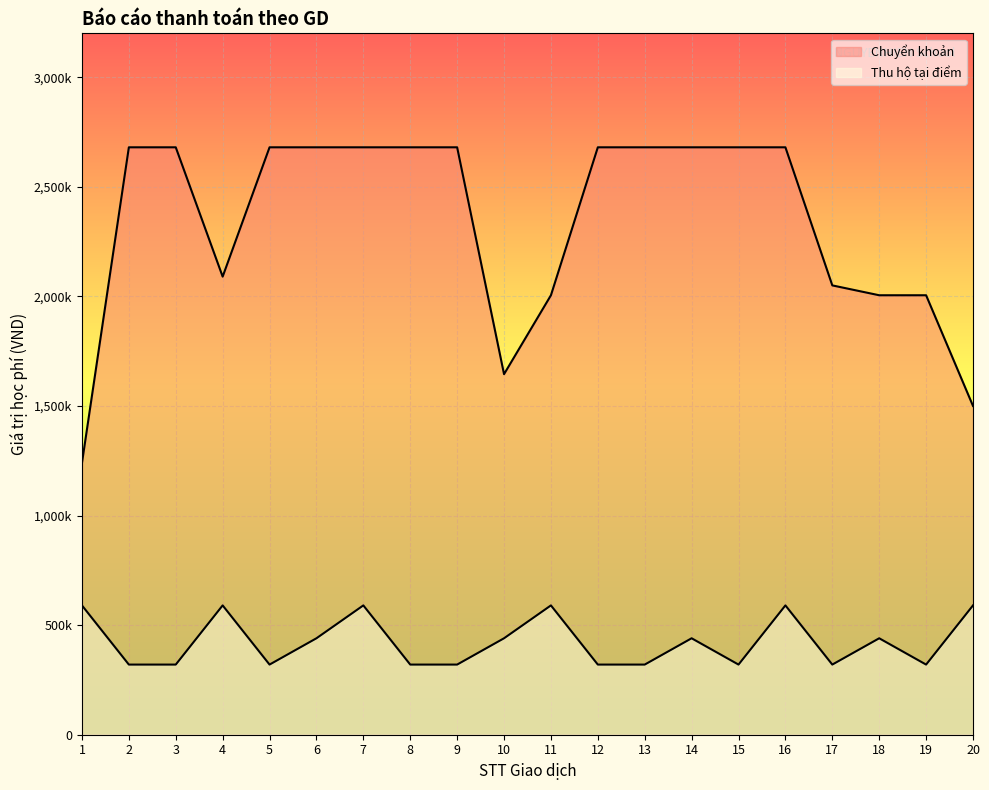

Which series has the largest range (max minus min)?

Chuyển khoản